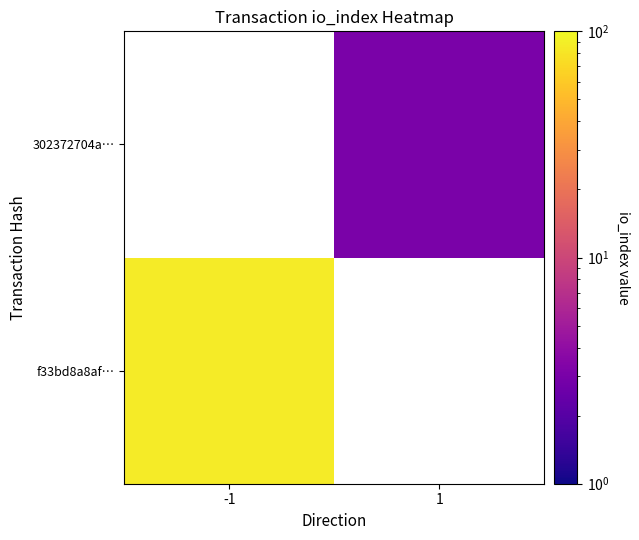

List the series in order of their overall mean, lowest first.

f33bd8a8af…, 302372704a…